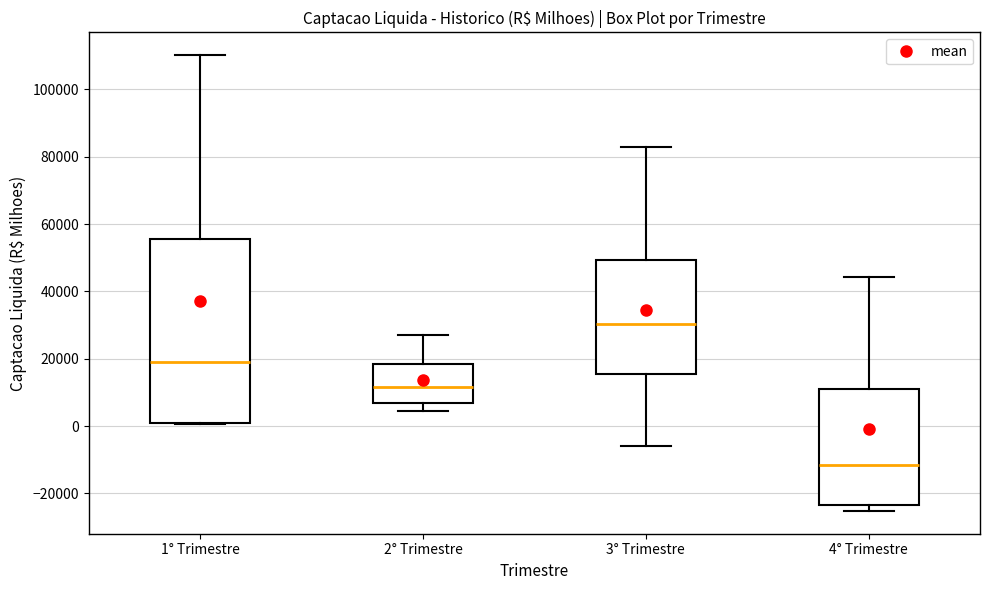

Comparing the boxes themselves (not the whiskers), which one is the tallest?

1° Trimestre